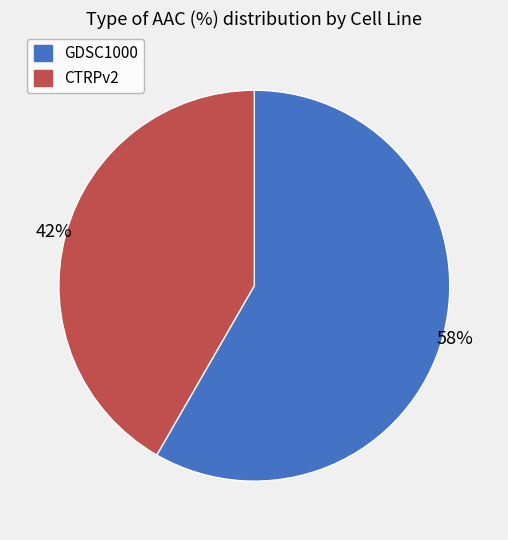

To the nearest percent, what is the average slice percentage?

50%